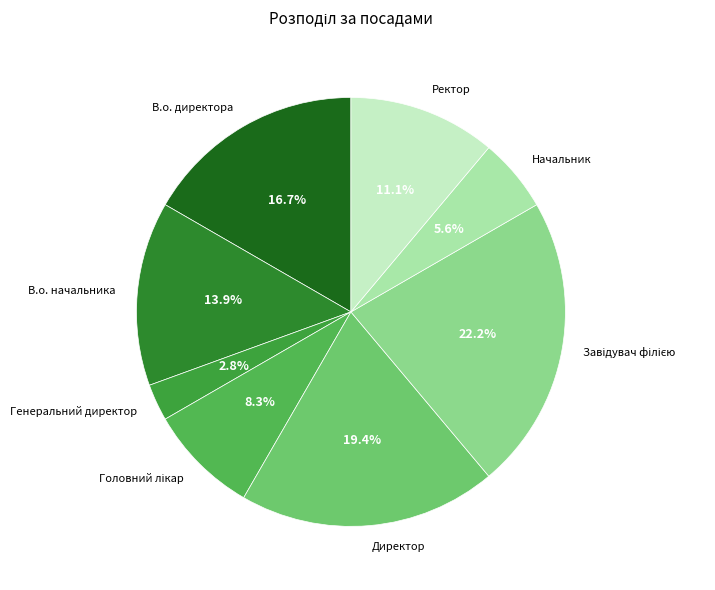

What is the ratio of the value at В.о. начальника to the value at В.о. директора?

0.8